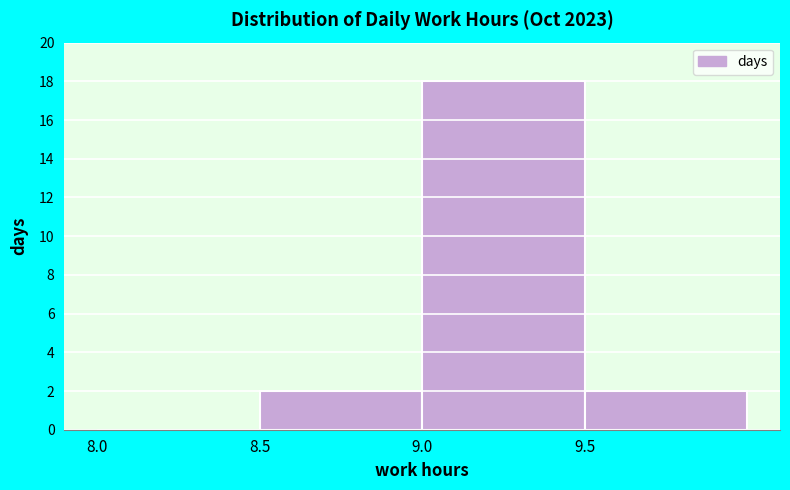

Which range on the x-axis has the tallest bar?

9.0 to 9.5